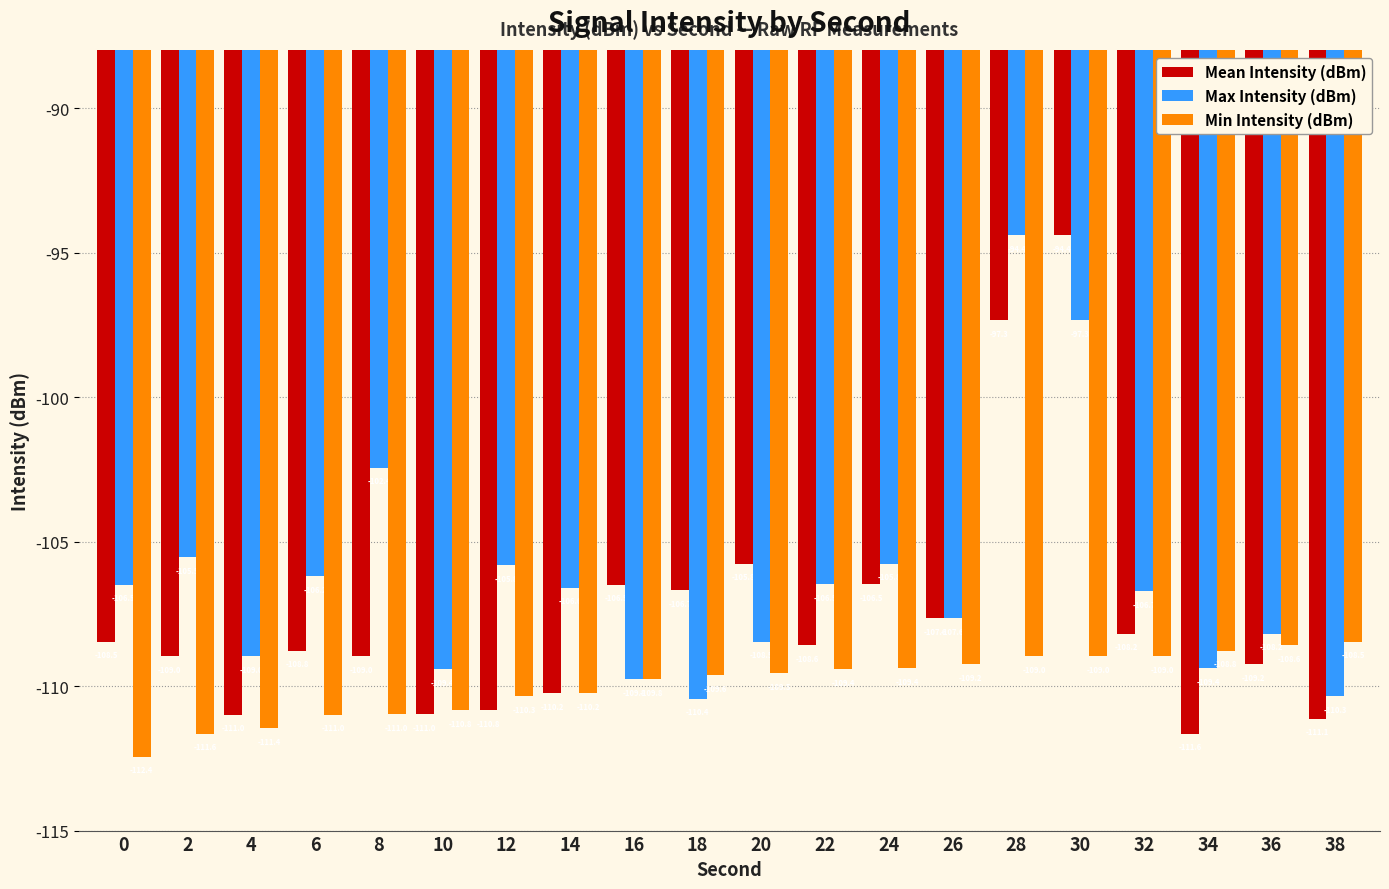

Which series has the largest range (max minus min)?

Mean Intensity (dBm)